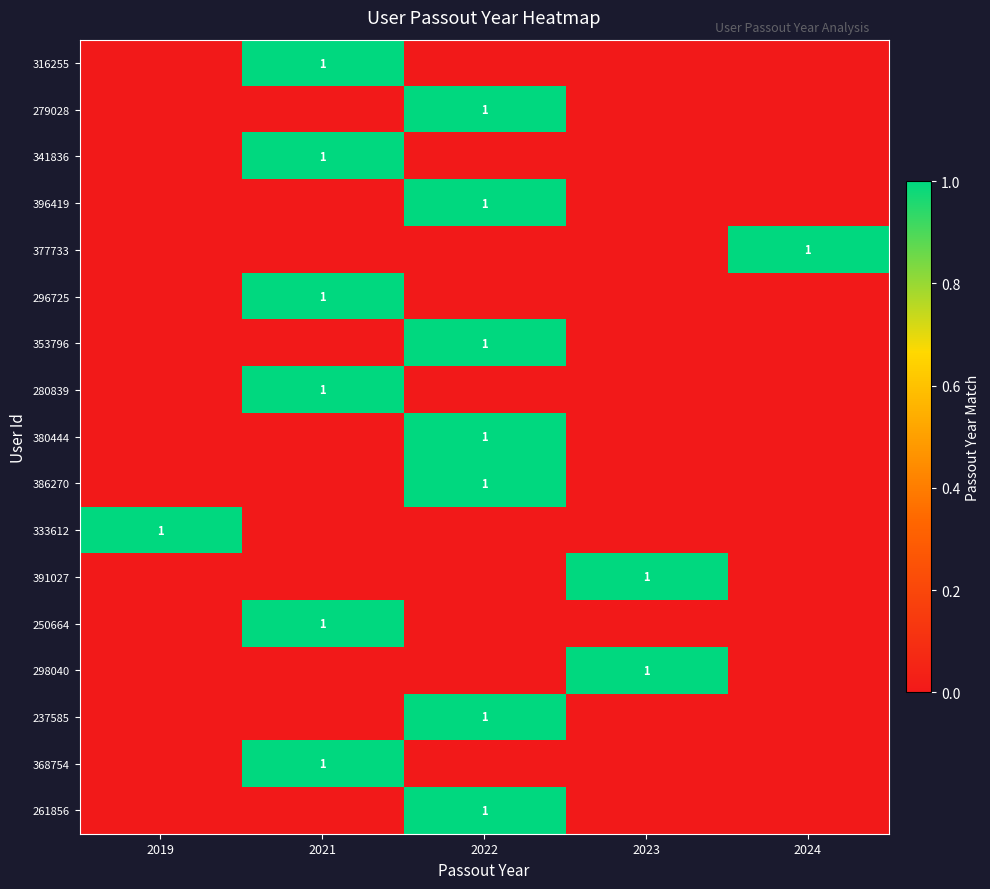

The 391027 series shows 0 at 2023. True or false?

False